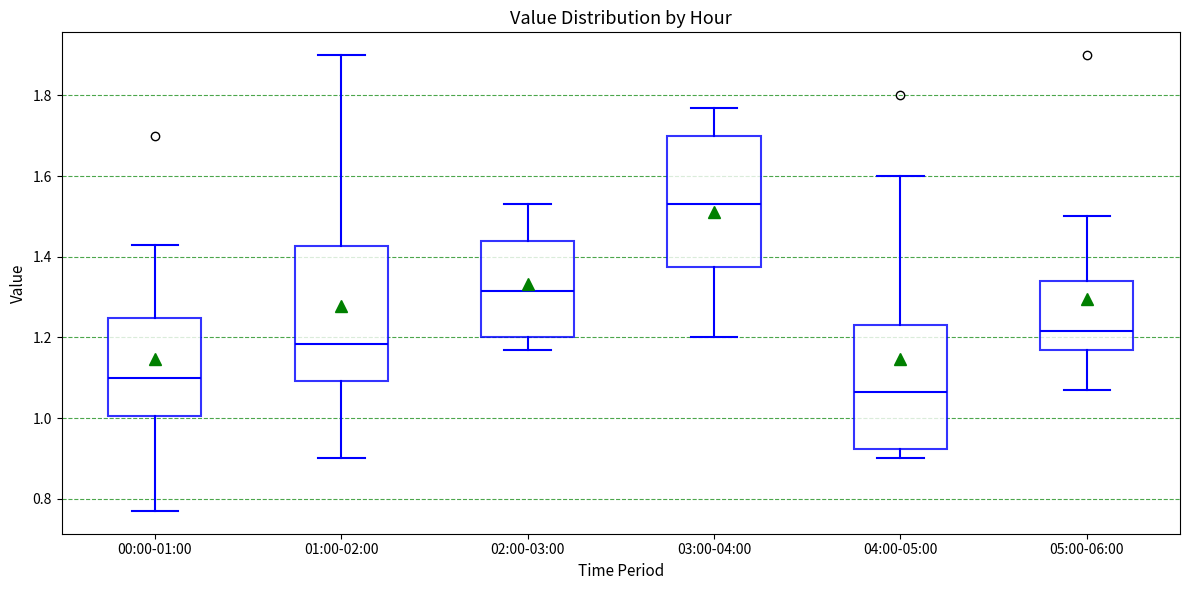

Which box's median line is the lowest?

04:00-05:00